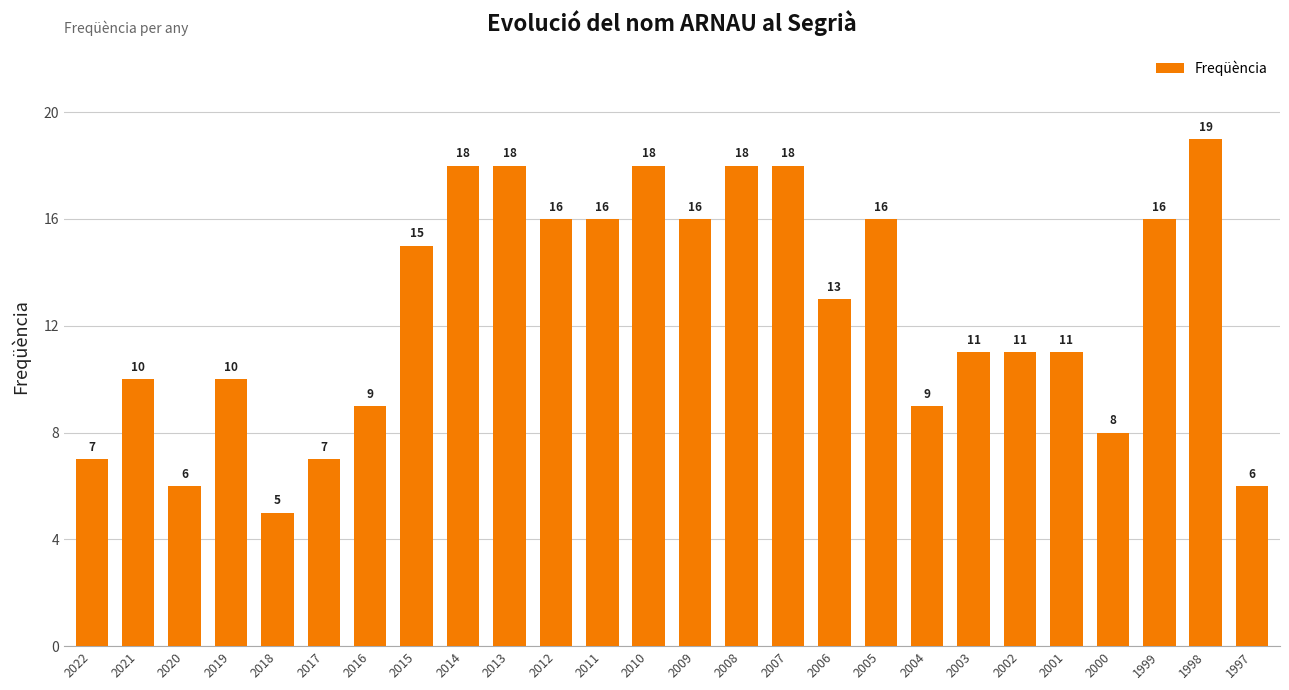

What is the value of the 1st bar from the left?

7